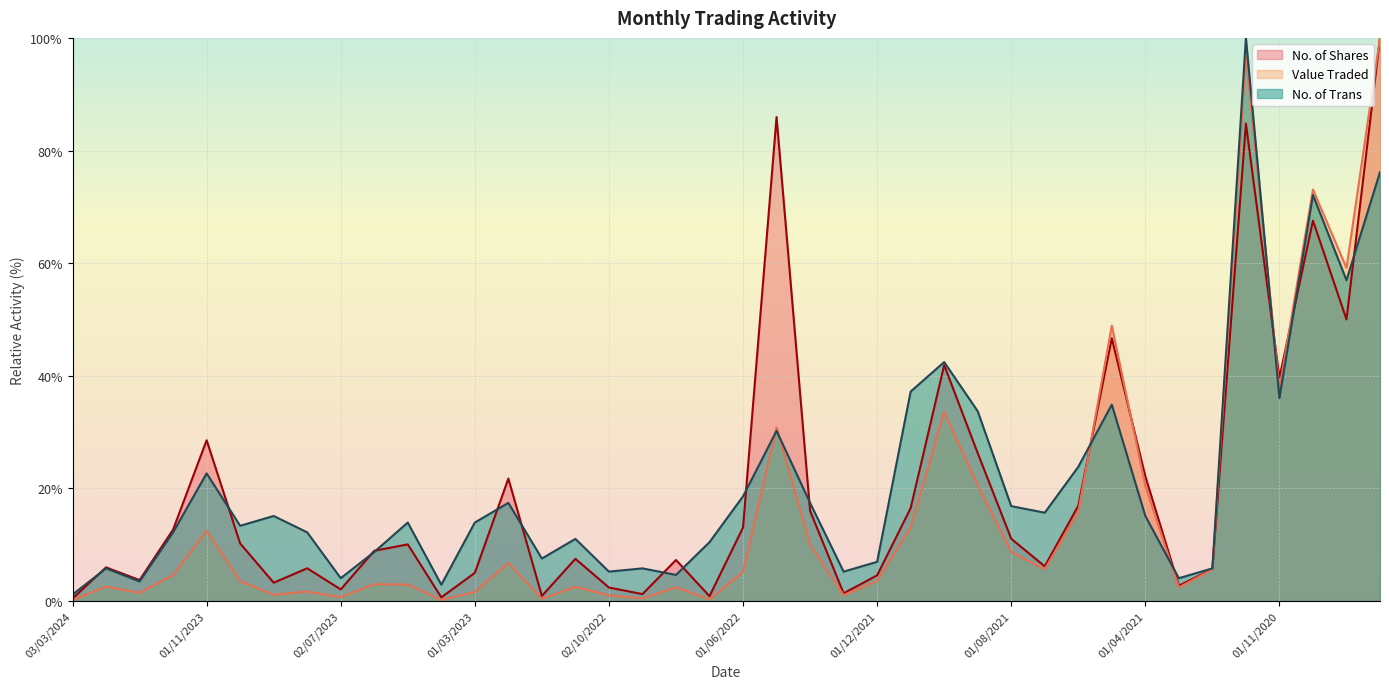

List the series in order of their overall mean, lowest first.

Value Traded, No. of Shares, No. of Trans